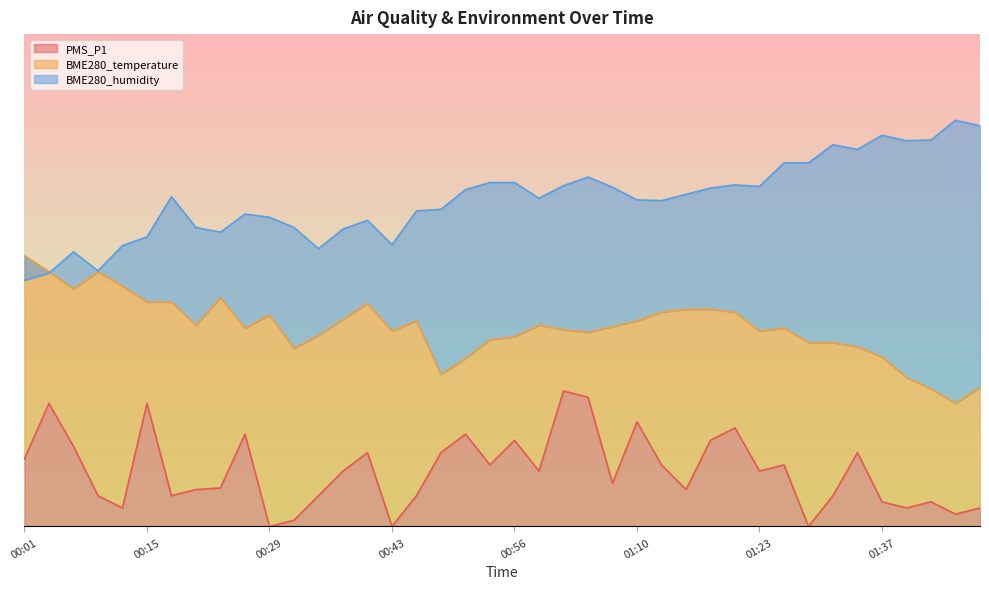

What is the difference between the maximum and second lowest values in the BME280_humidity series?

12.4